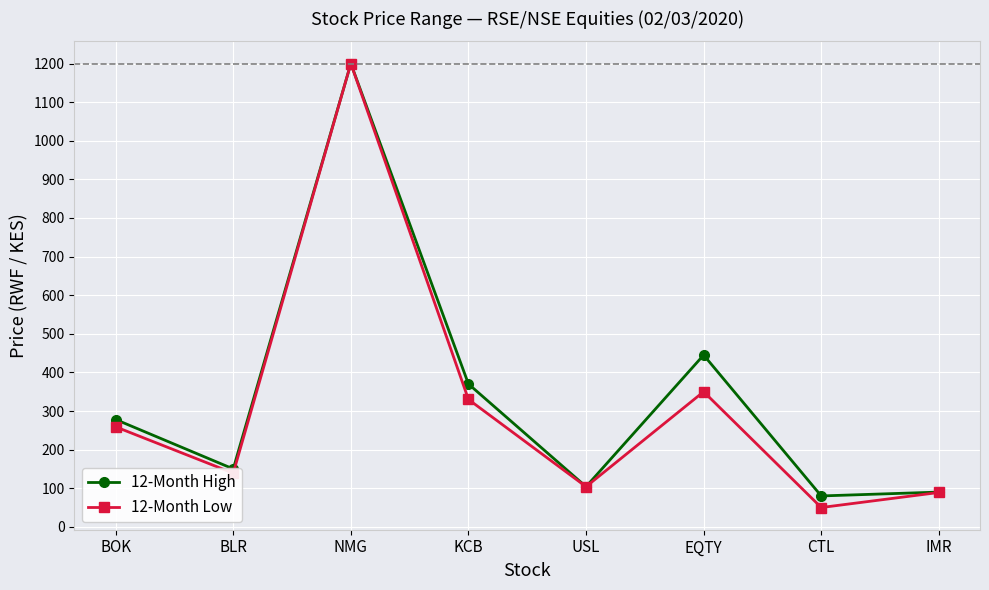

Reading left to right, extract all data points from this chart.

12-Month High: BOK=278	BLR=150	NMG=1200	KCB=370	USL=104	EQTY=445	CTL=80	IMR=90
12-Month Low: BOK=259	BLR=139	NMG=1200	KCB=330	USL=104	EQTY=350	CTL=50	IMR=89